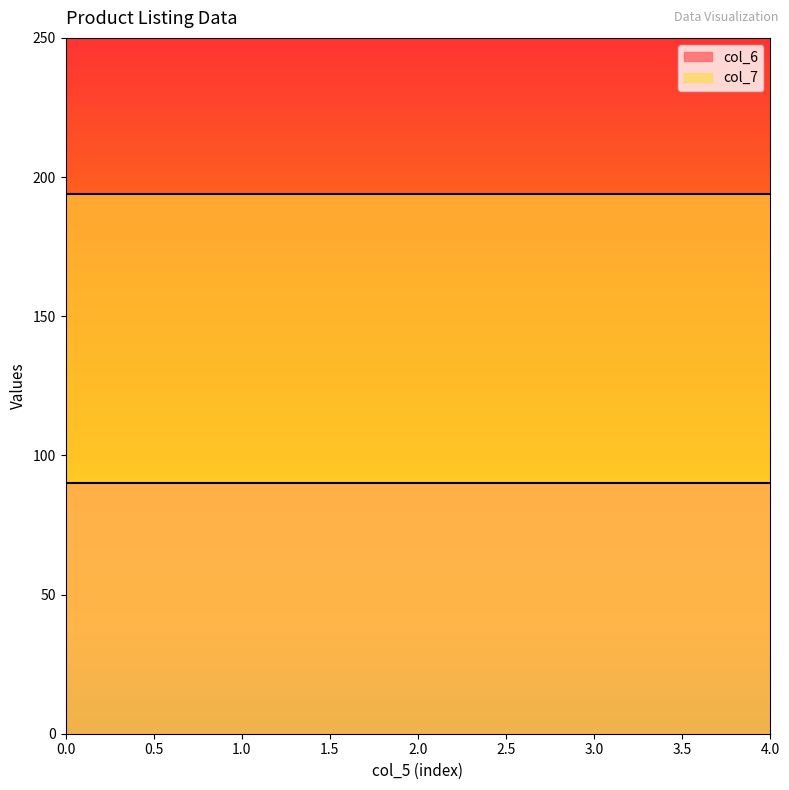

Which series has the largest total across all categories?

col_7